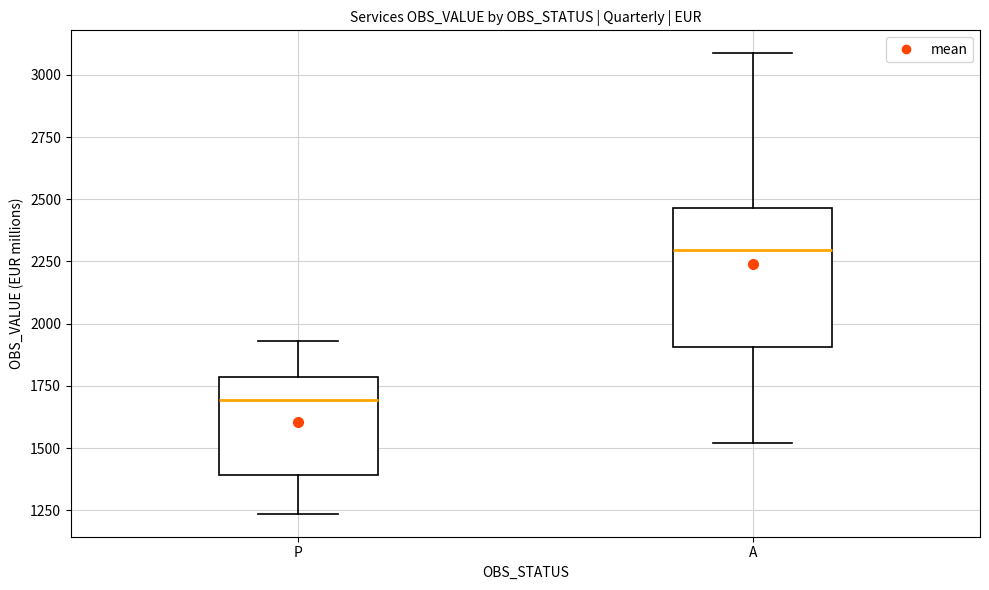

Comparing the boxes themselves (not the whiskers), which one is the tallest?

A